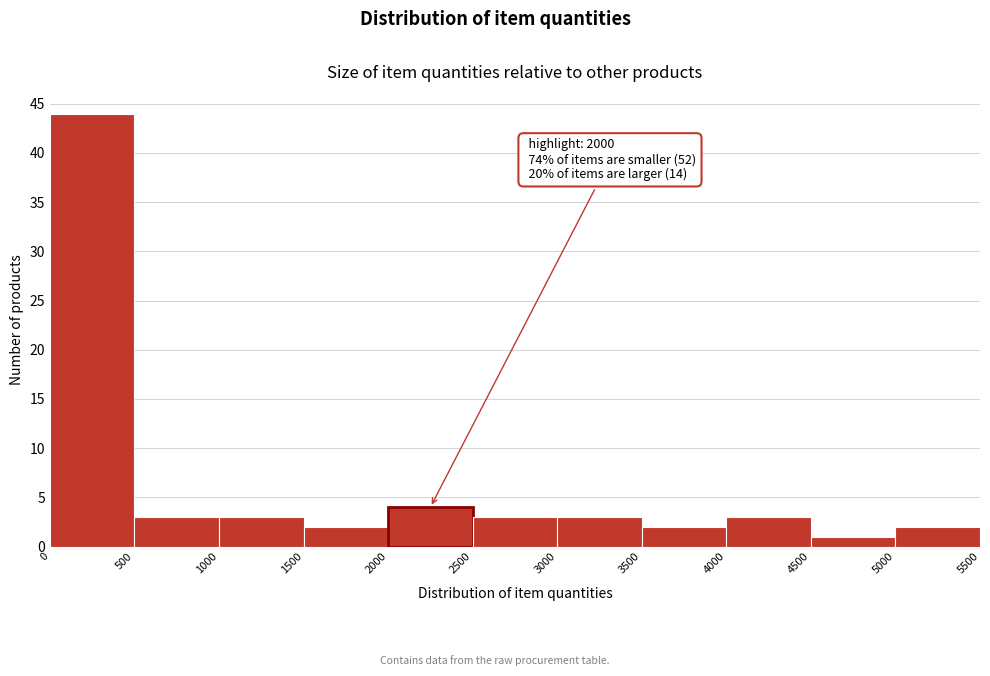

Which range on the x-axis has the tallest bar?

0 to 500